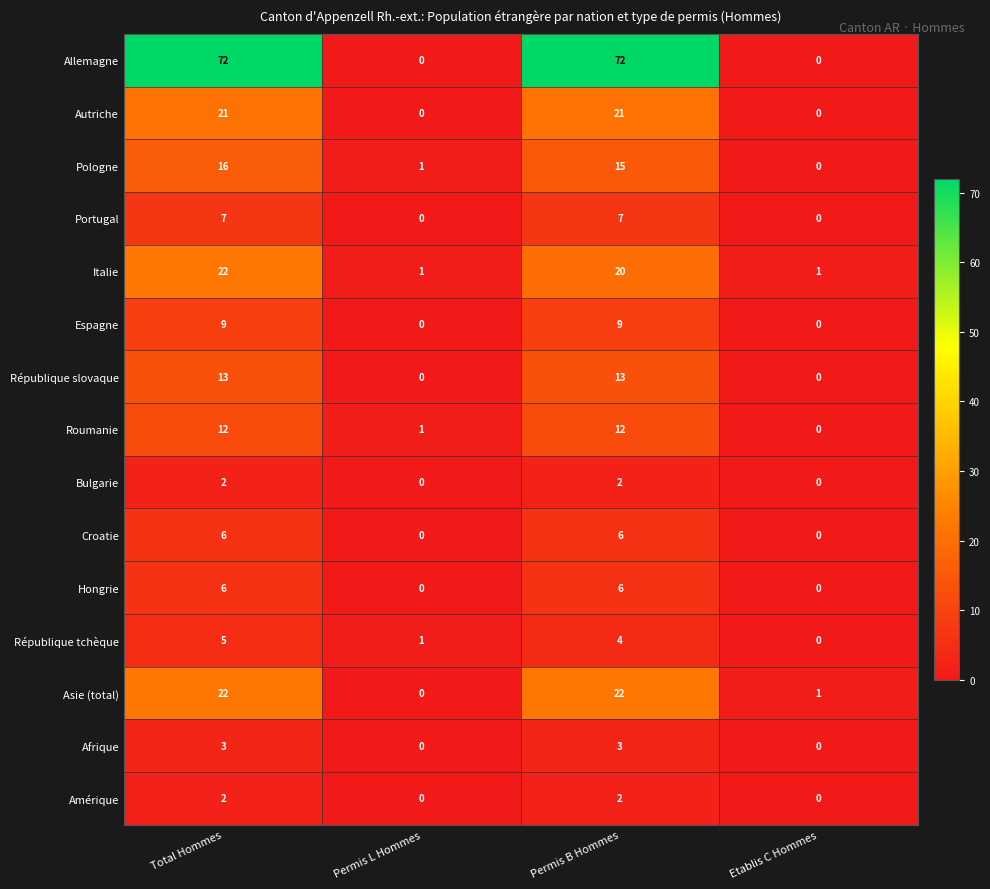

What is the difference between the maximum and minimum values in the Espagne series?

9